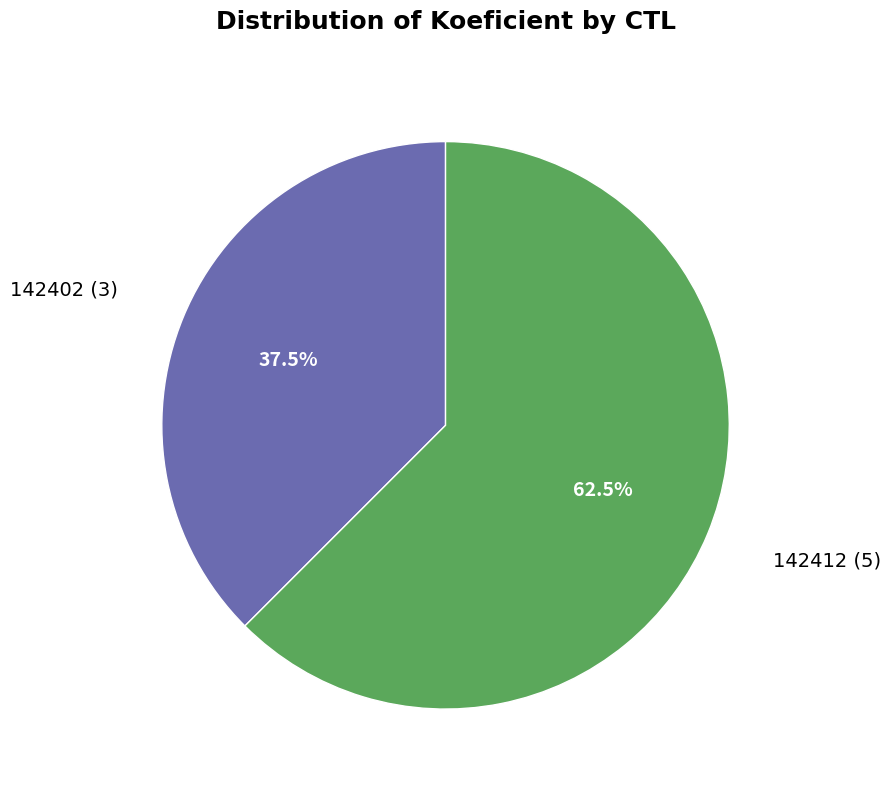

Rank the categories by value from highest to lowest.

142412, 142402